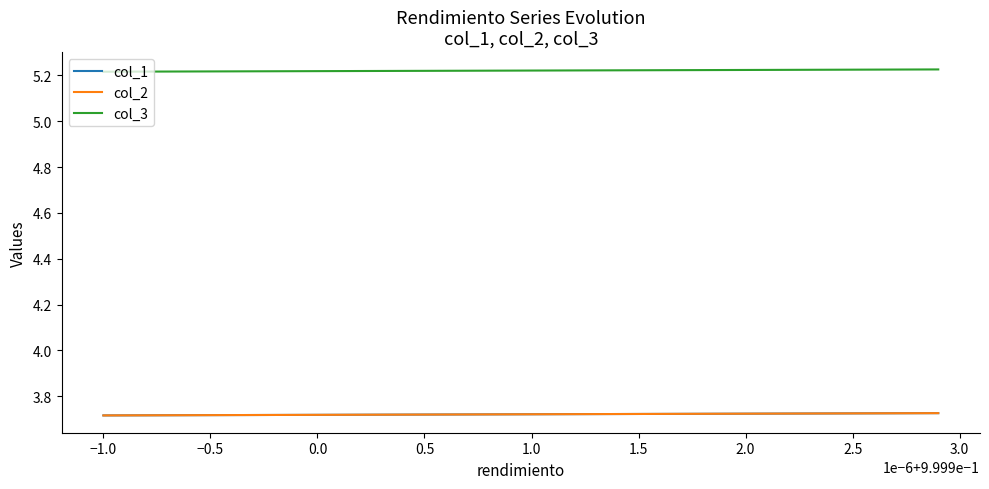

Which series has the largest total across all categories?

col_3